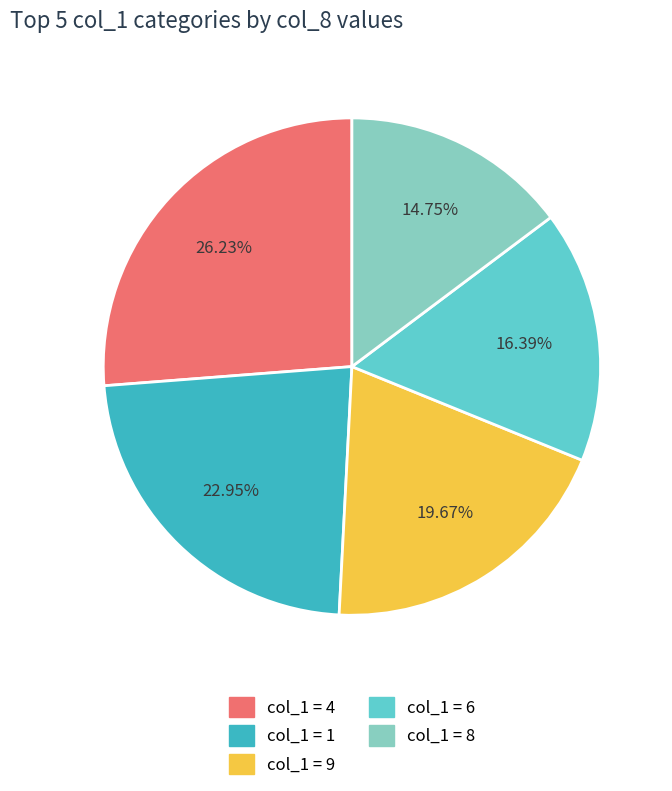

Count the number of slices in the pie.

5